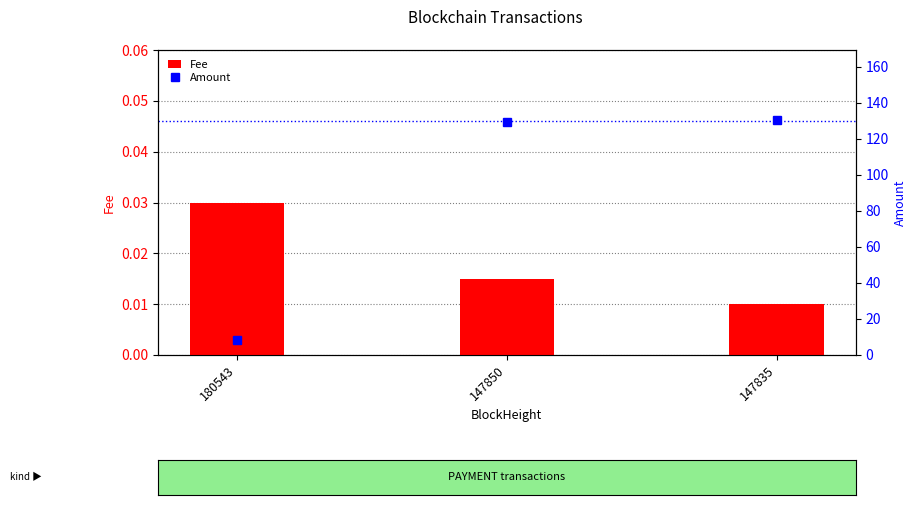

What is the spread (max minus min) of values at 147850?

129.2